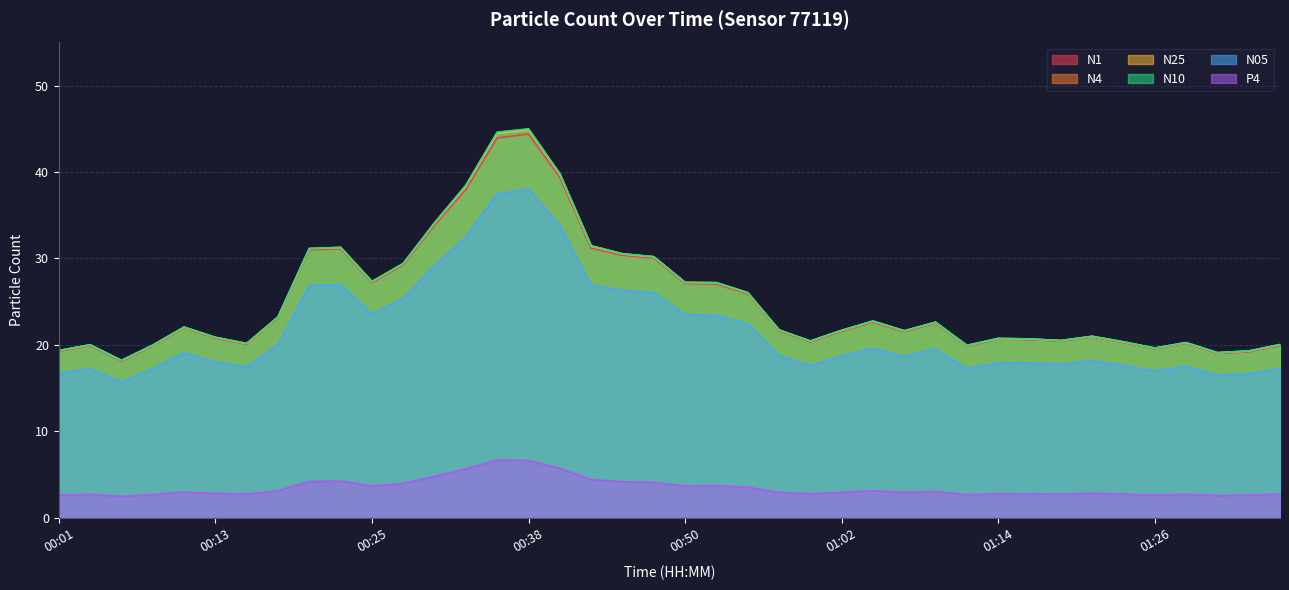

At how many categories does at least one series exceed 32?

5